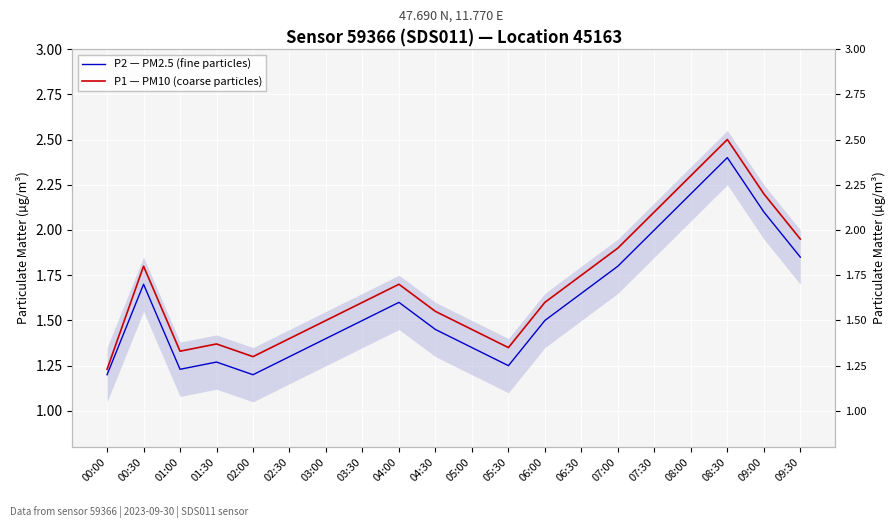

What is the value of the P1 — PM10 (coarse particles) point at the 19th from the left?

2.2